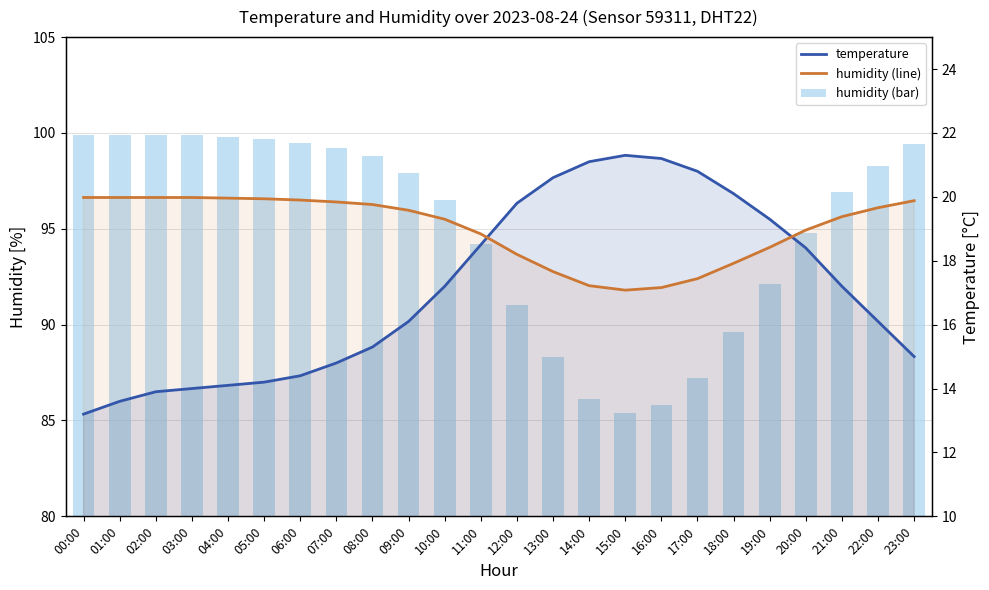

Is the value of temperature at 05:00 greater than the value of humidity at 16:00?

No